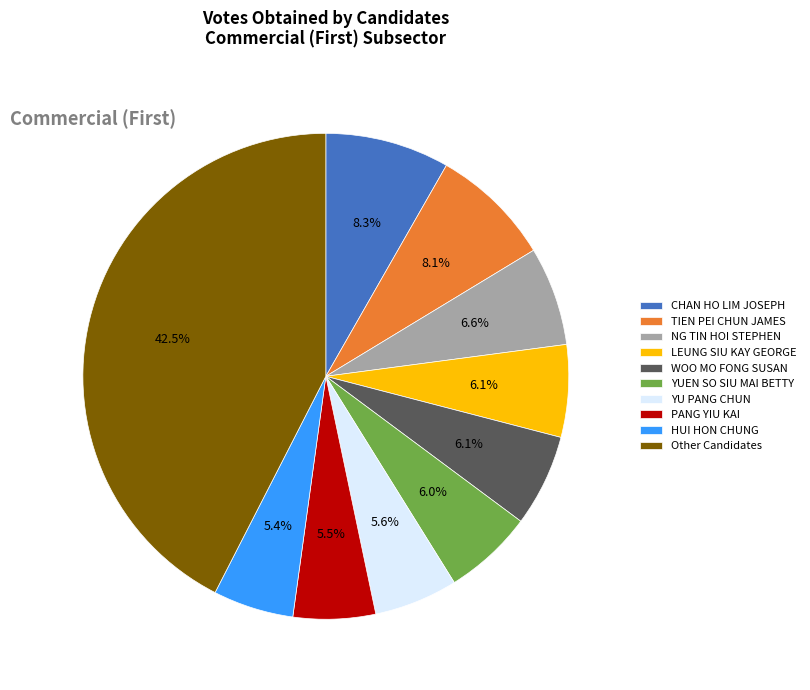

Which has a higher value, YU PANG CHUN or CHAN HO LIM JOSEPH?

CHAN HO LIM JOSEPH